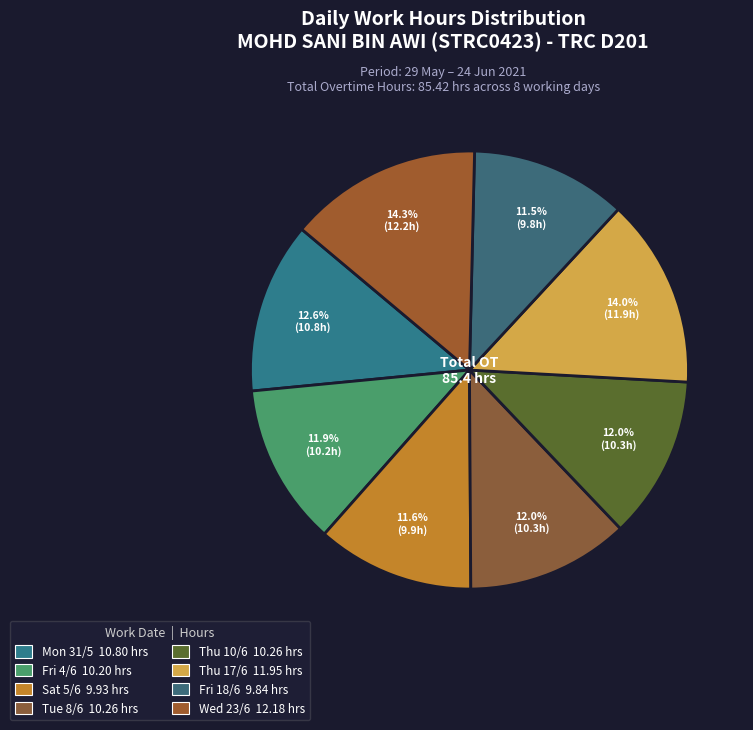

Which category has the biggest portion of the pie?

Wed 23/6